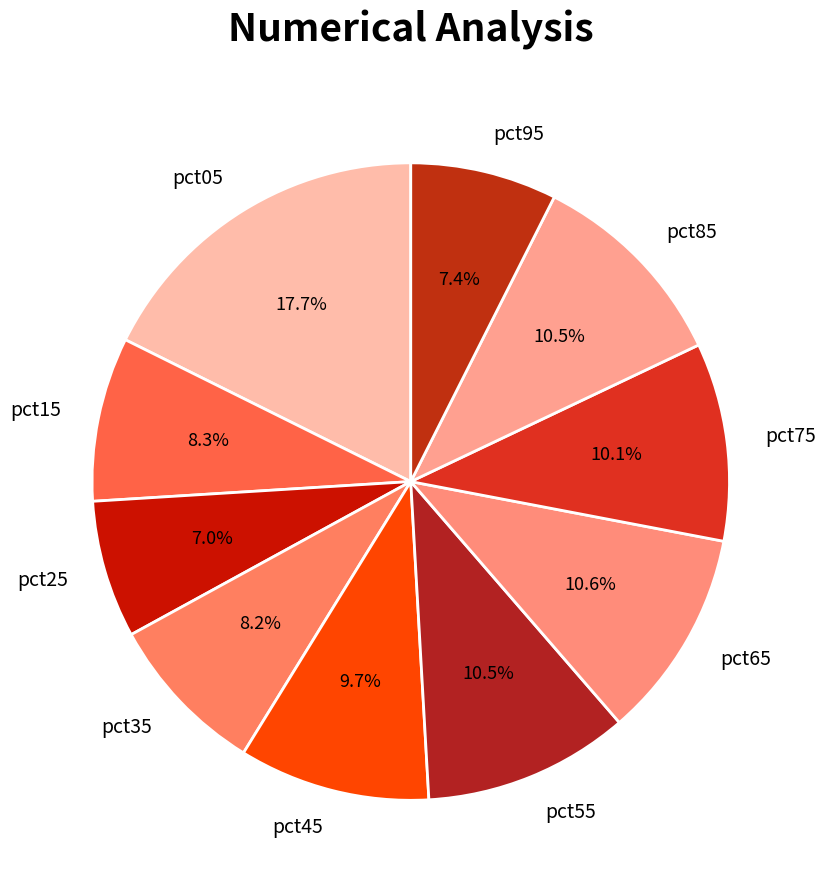

Combined, what portion of the pie is pct35 and pct05?

25.9%